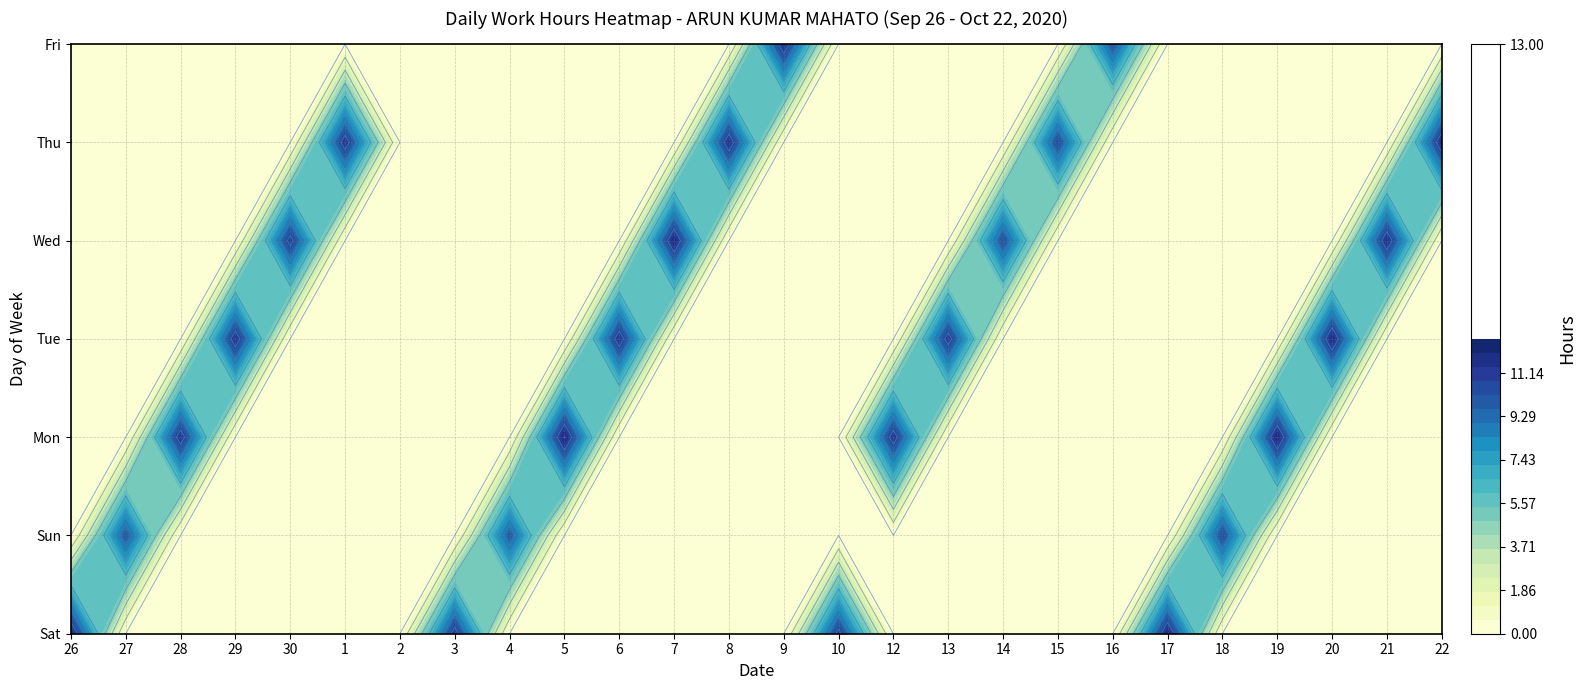

Between Mon and Thu, which series saw the biggest shift?

5